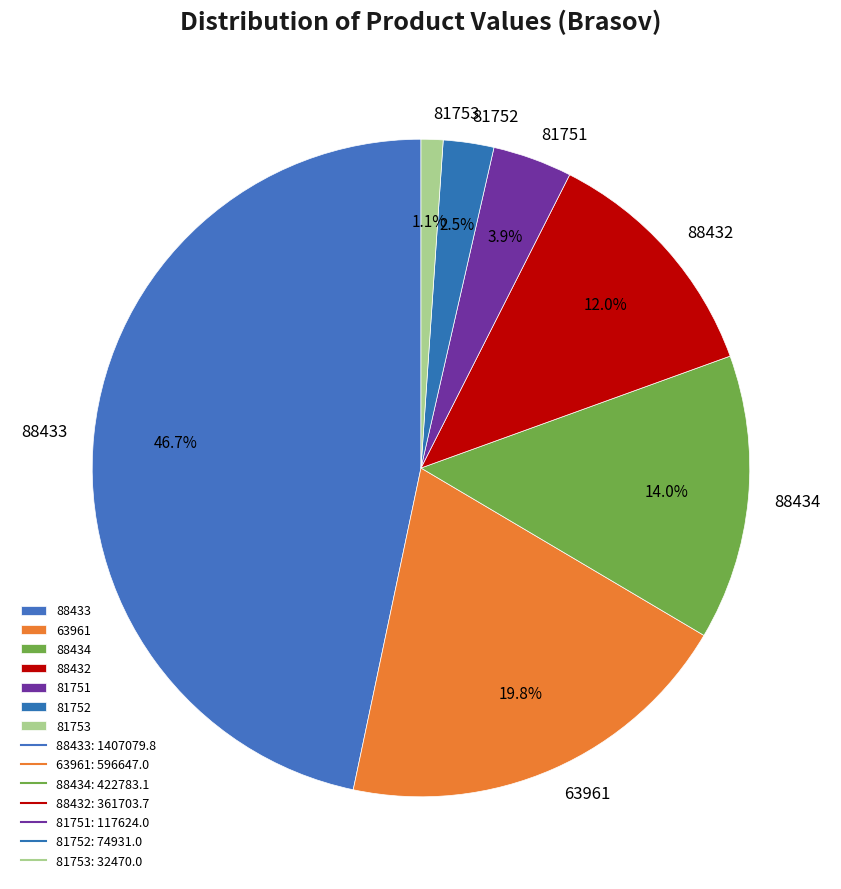

Between 81752 and 88433, which is larger?

88433